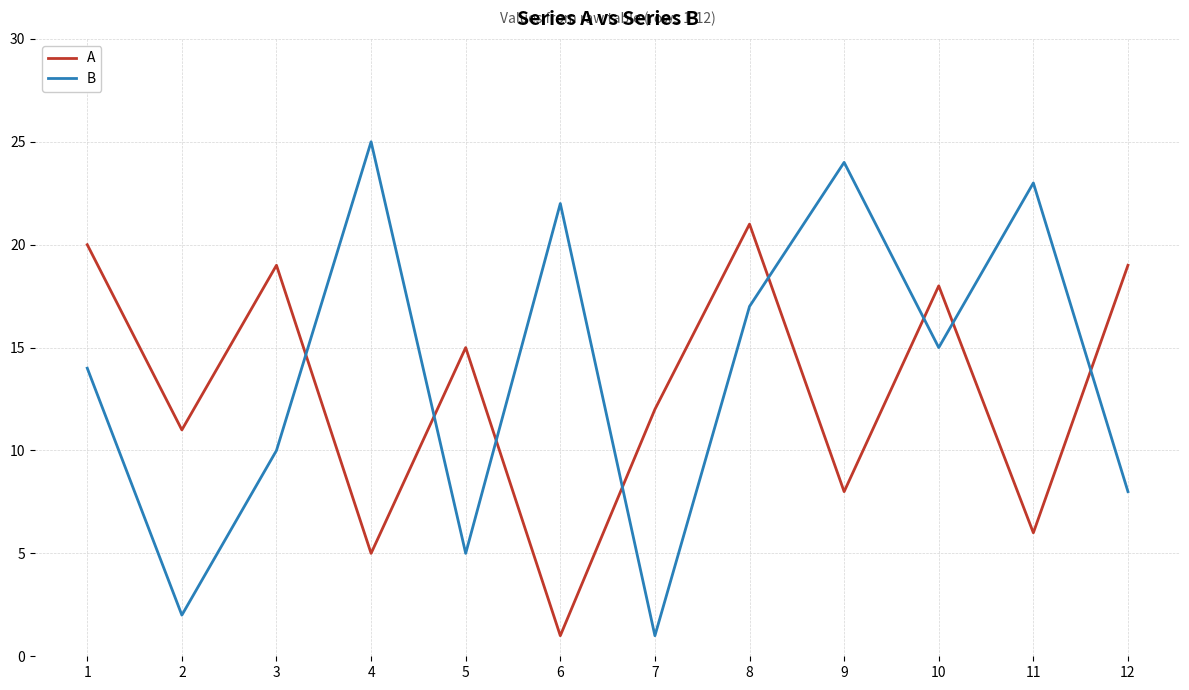

Rank the series by their average value, from lowest to highest.

A, B